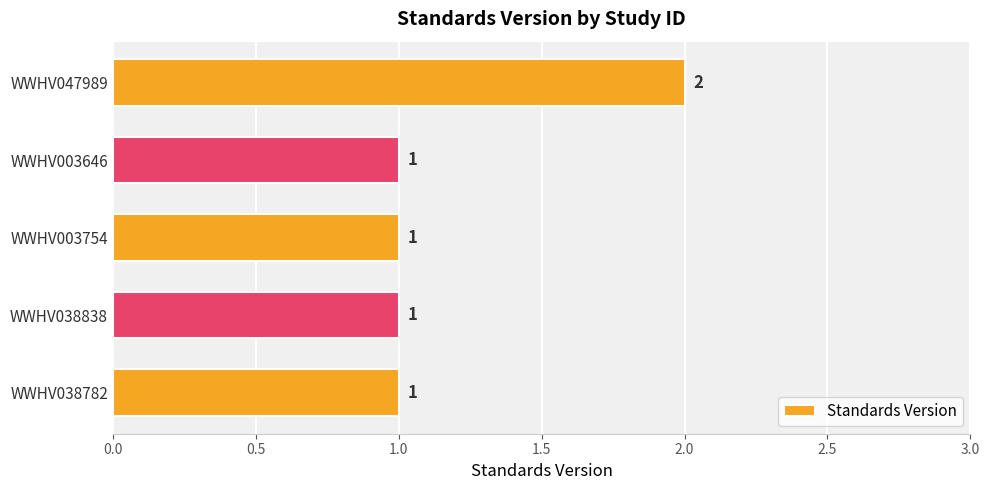

Reading top to bottom, extract all data points from this chart.

WWHV047989=2	WWHV003646=1	WWHV003754=1	WWHV038838=1	WWHV038782=1